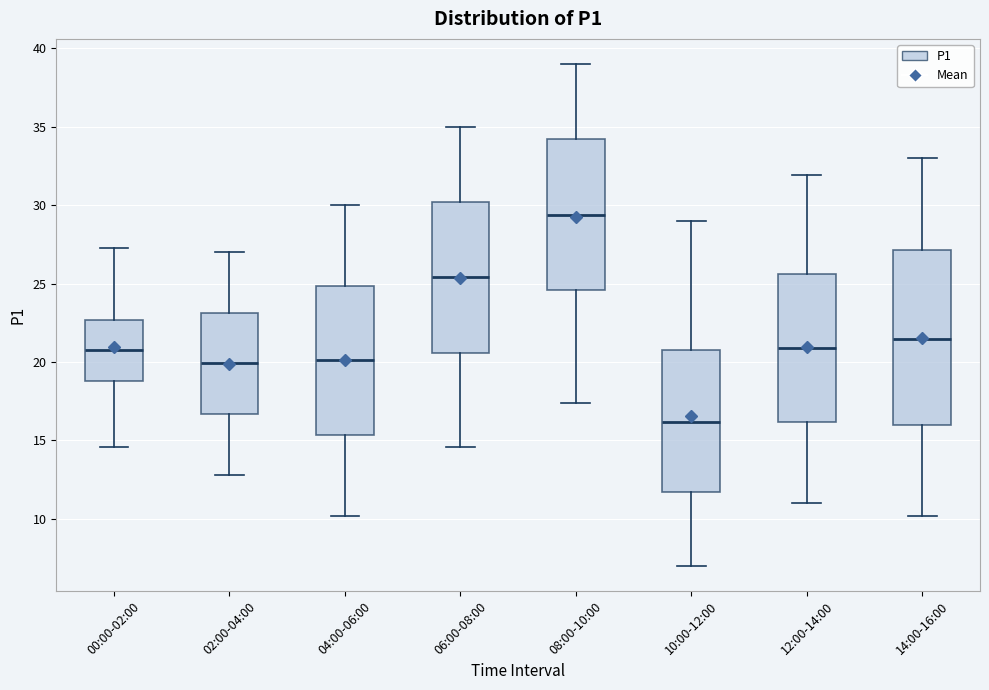

Which box has the lowest median line?

10:00-12:00